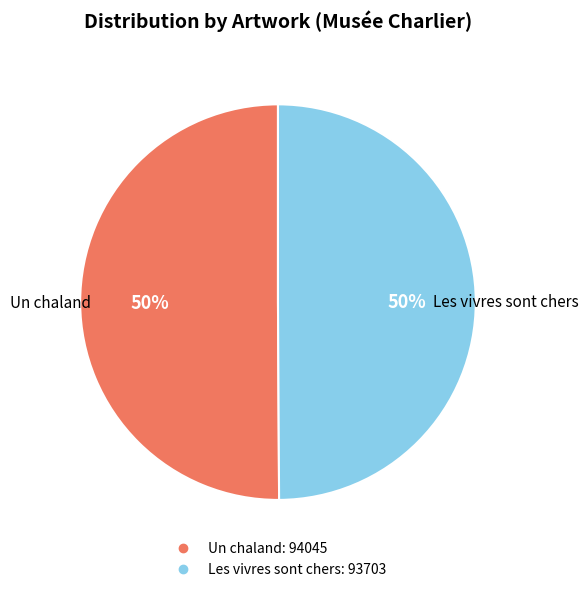

Is the sum of Les vivres sont chers and Un chaland greater than half?

Yes